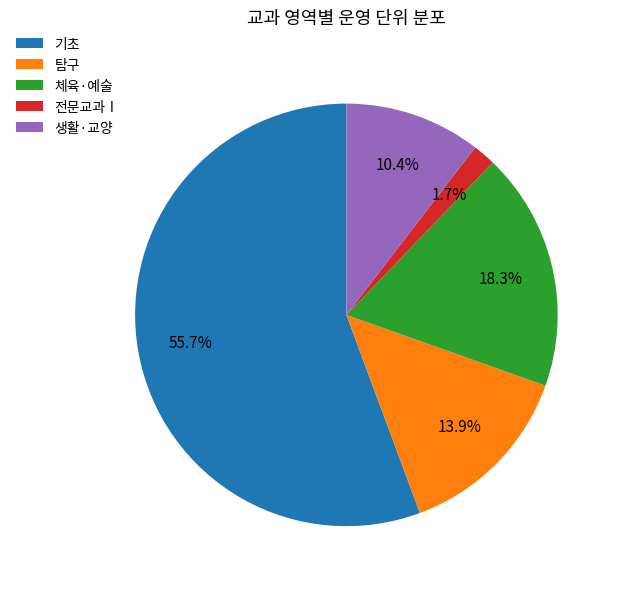

Between 생활·교양 and 기초, which is larger?

기초